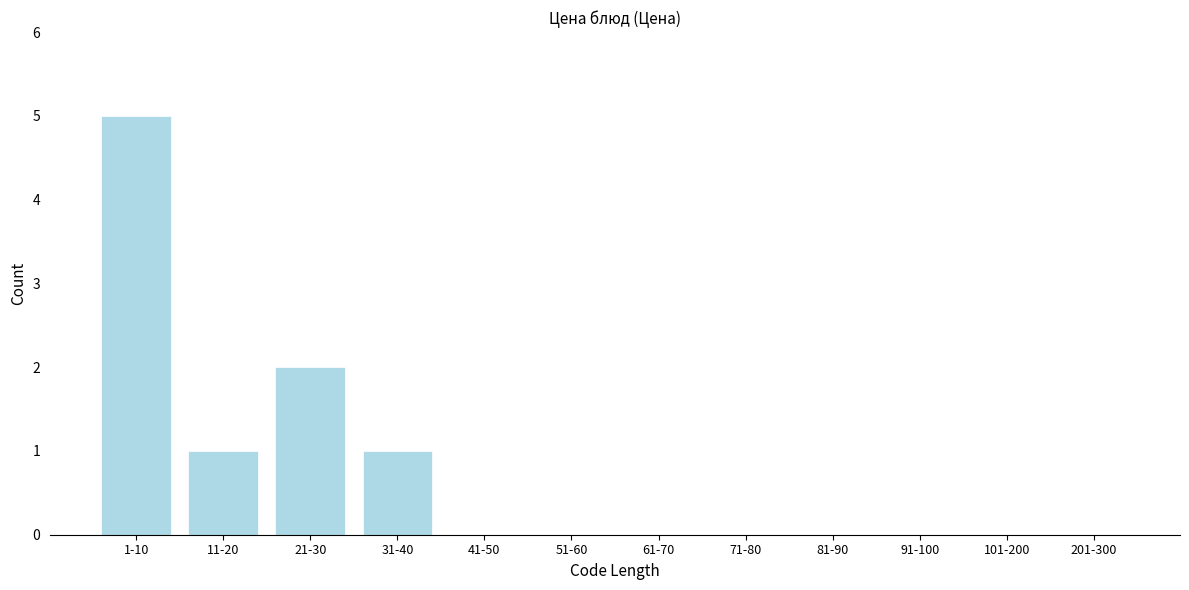

Reading left to right, what are all the values shown in this chart?

1-10=5	11-20=1	21-30=2	31-40=1	41-50=0	51-60=0	61-70=0	71-80=0	81-90=0	91-100=0	101-200=0	201-300=0